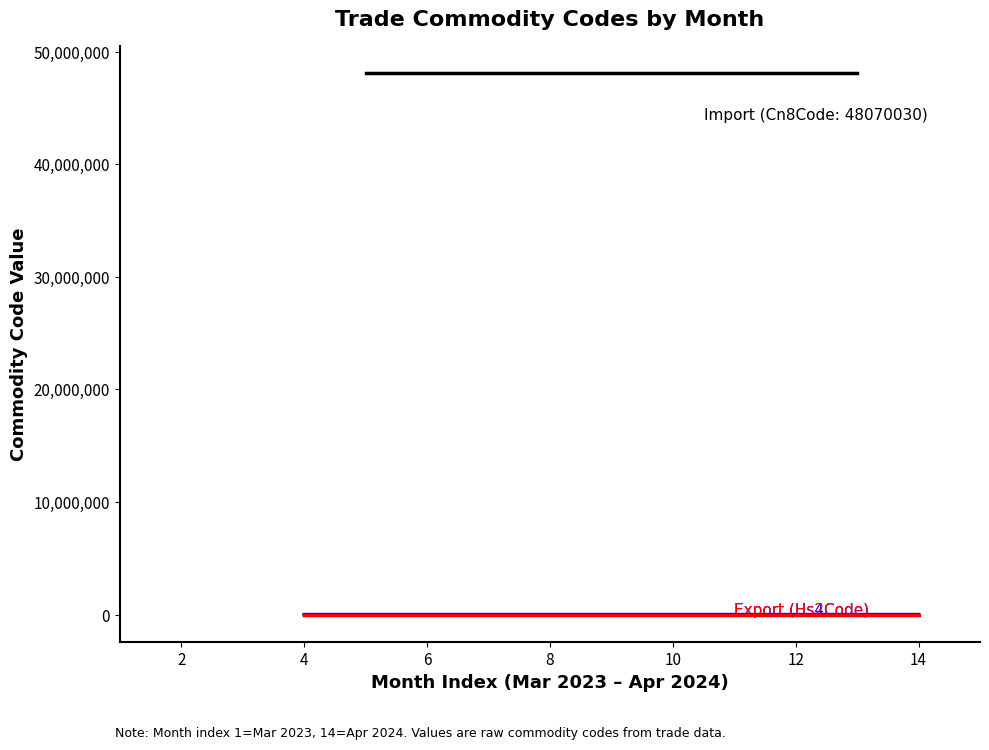

Is this an area chart (filled region under the line)?

No